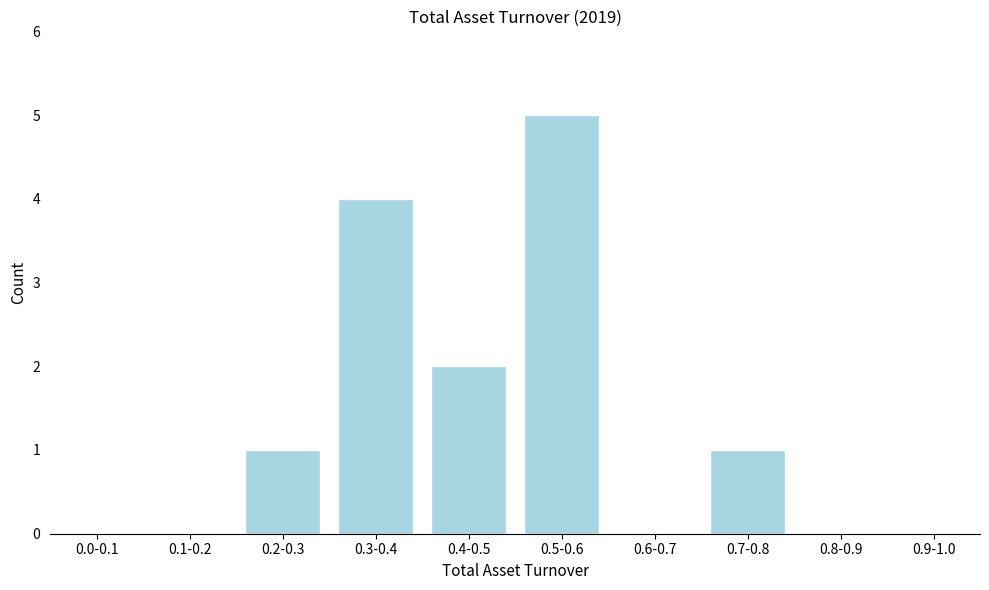

Reading right to left, extract all data points from this chart.

0.9-1.0=0	0.8-0.9=0	0.7-0.8=1	0.6-0.7=0	0.5-0.6=5	0.4-0.5=2	0.3-0.4=4	0.2-0.3=1	0.1-0.2=0	0.0-0.1=0